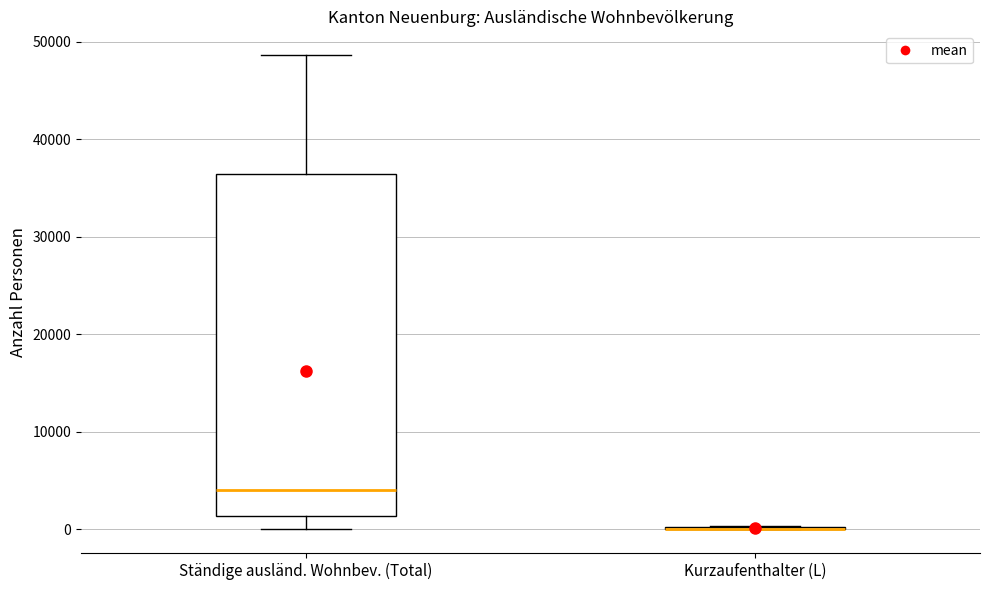

Reading left to right, read every box against the y-axis: the position of its median line, the range the box covers, and the ends of its whiskers. The values are not printed on the chart, so give them approximately, as read against the axis.

Ständige ausländ. Wohnbev. (Total): median 4000, box 1000 to 36000, whiskers 0 to 49000
Kurzaufenthalter (L): box collapsed to a line at 0, whiskers 0 to 0